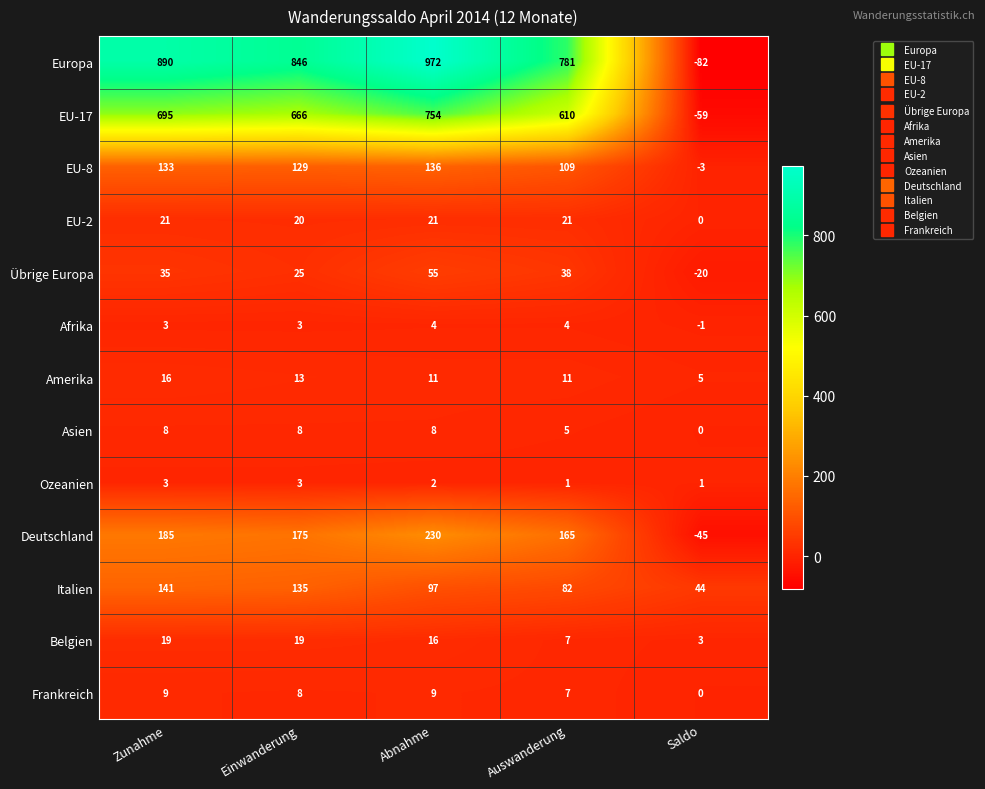

What is the minimum value shown in the chart?

-82